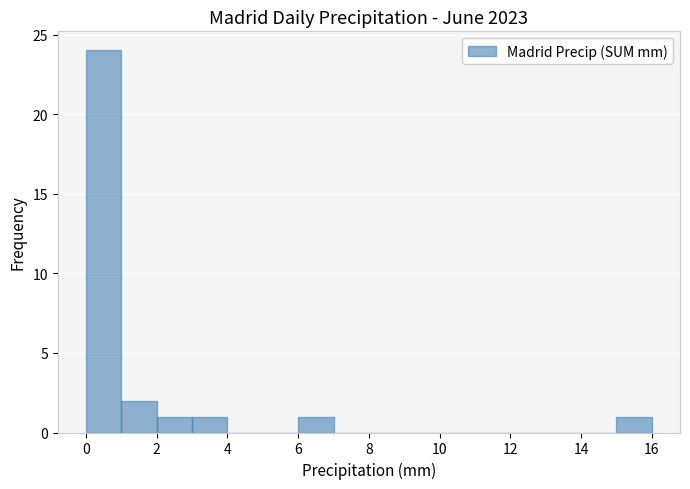

Reading left to right, list every bar in this chart as the range it spans on the x-axis followed by its height. The values are not printed on the chart, so give them approximately, as read against the axis.

0 to 1: 24
1 to 2: 2
2 to 3: 1
3 to 4: 1
4 to 5: 0
5 to 6: 0
6 to 7: 1
7 to 8: 0
8 to 9: 0
9 to 10: 0
10 to 11: 0
11 to 12: 0
12 to 13: 0
13 to 14: 0
14 to 15: 0
15 to 16: 1